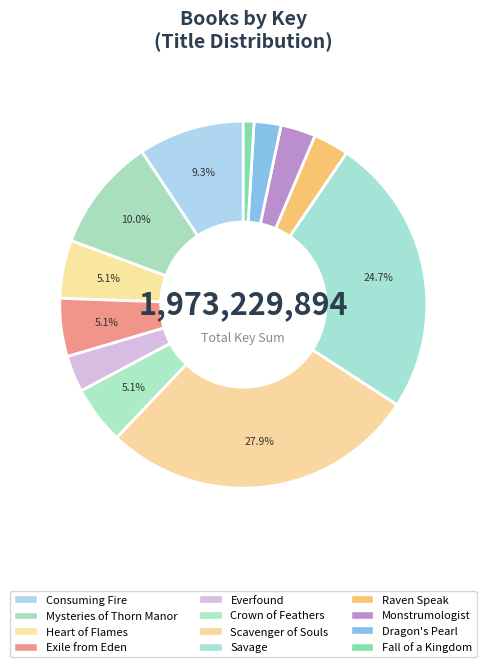

Is it true that Consuming Fire is 9% of the pie?

True